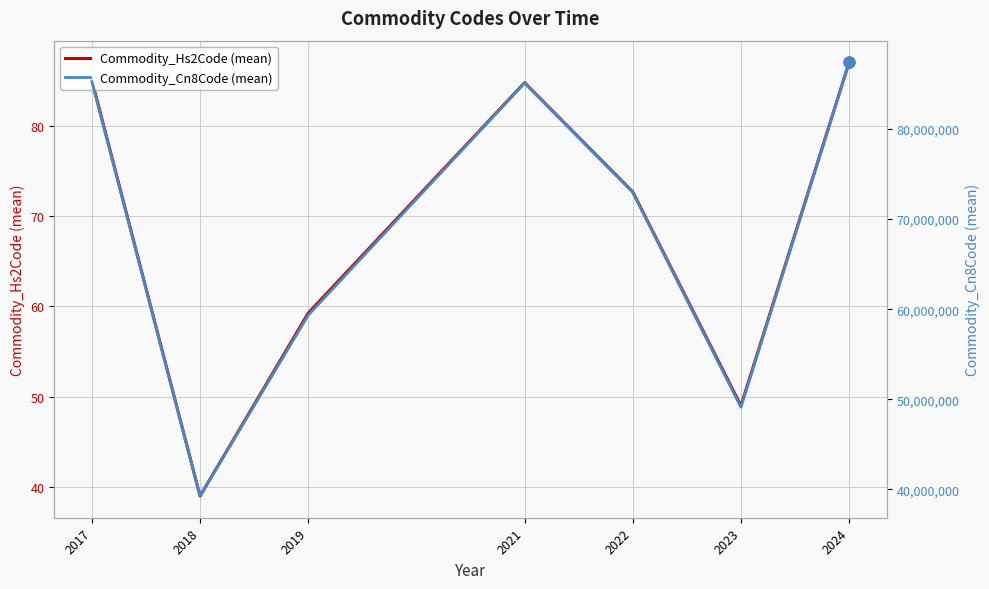

At which category is the sum across all series the highest?

2024